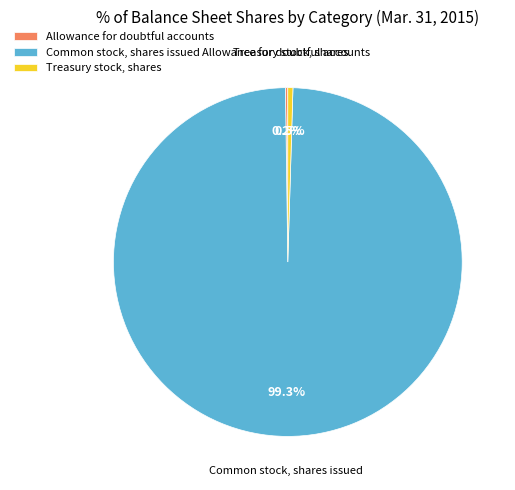

To the nearest percent, what is the difference between the Common stock, shares issued and Treasury stock, shares slice percentages?

99%